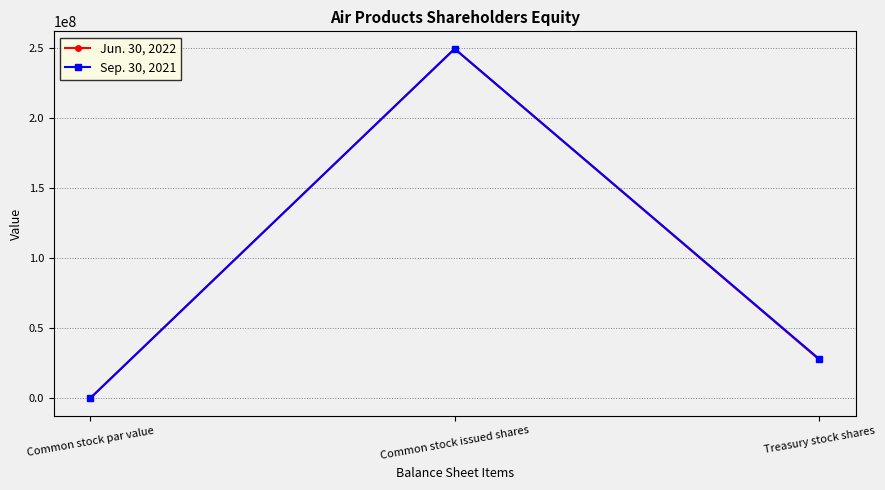

Reading right to left, what are all the values shown in this chart?

Jun. 30, 2022: Treasury stock shares=27656602	Common stock issued shares=249455584	Common stock par value=1
Sep. 30, 2021: Treasury stock shares=28058829	Common stock issued shares=249455584	Common stock par value=1